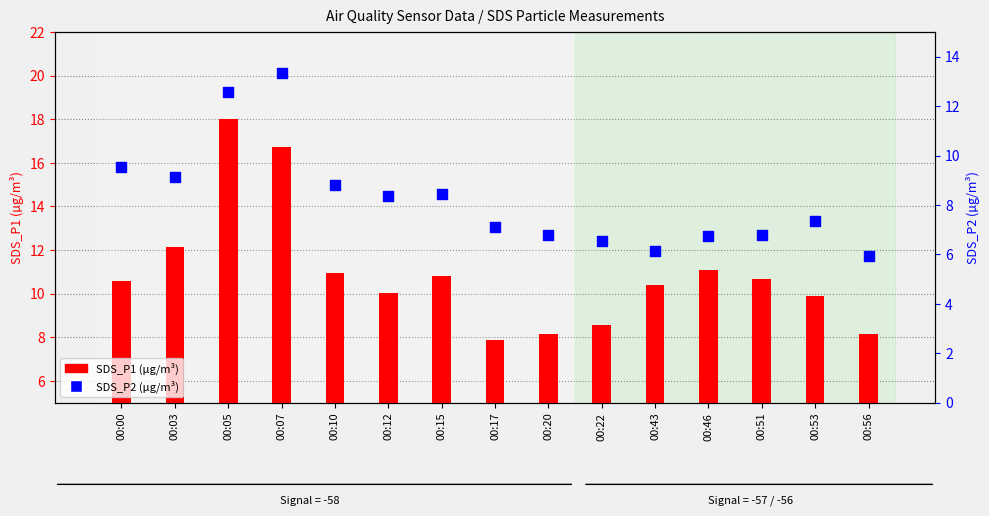

Which series reaches the maximum Y coordinate?

SDS_P1